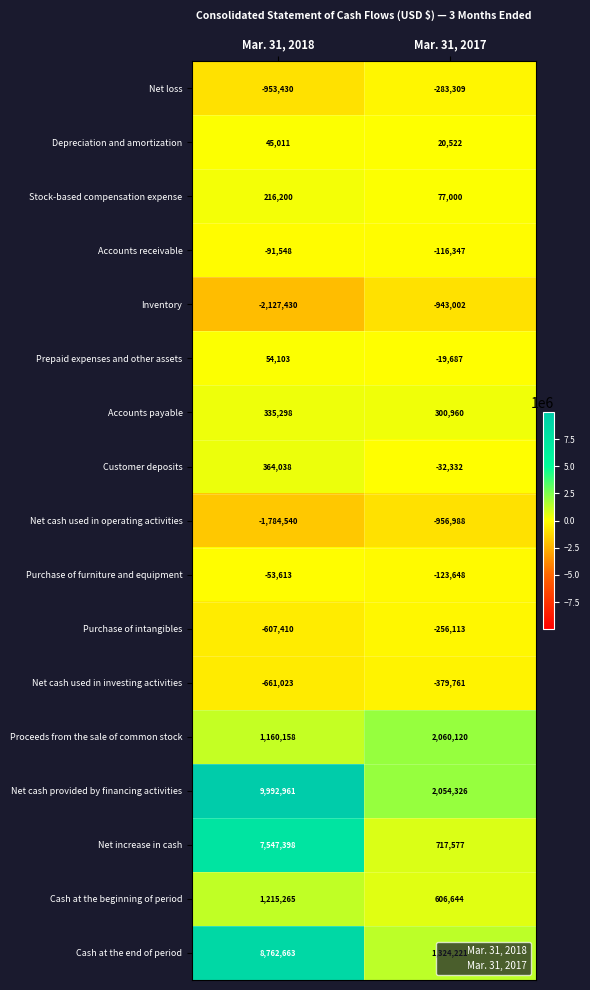

True or false: Net cash provided by financing activities has a value of 2054326 at Mar. 31, 2017.

True